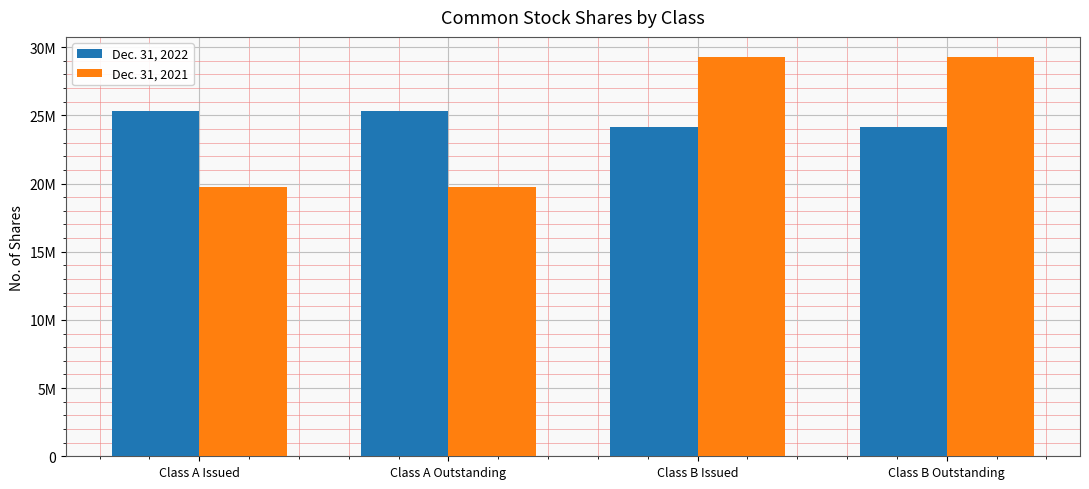

The Dec. 31, 2022 series shows 25295000 at Class A Outstanding. True or false?

True